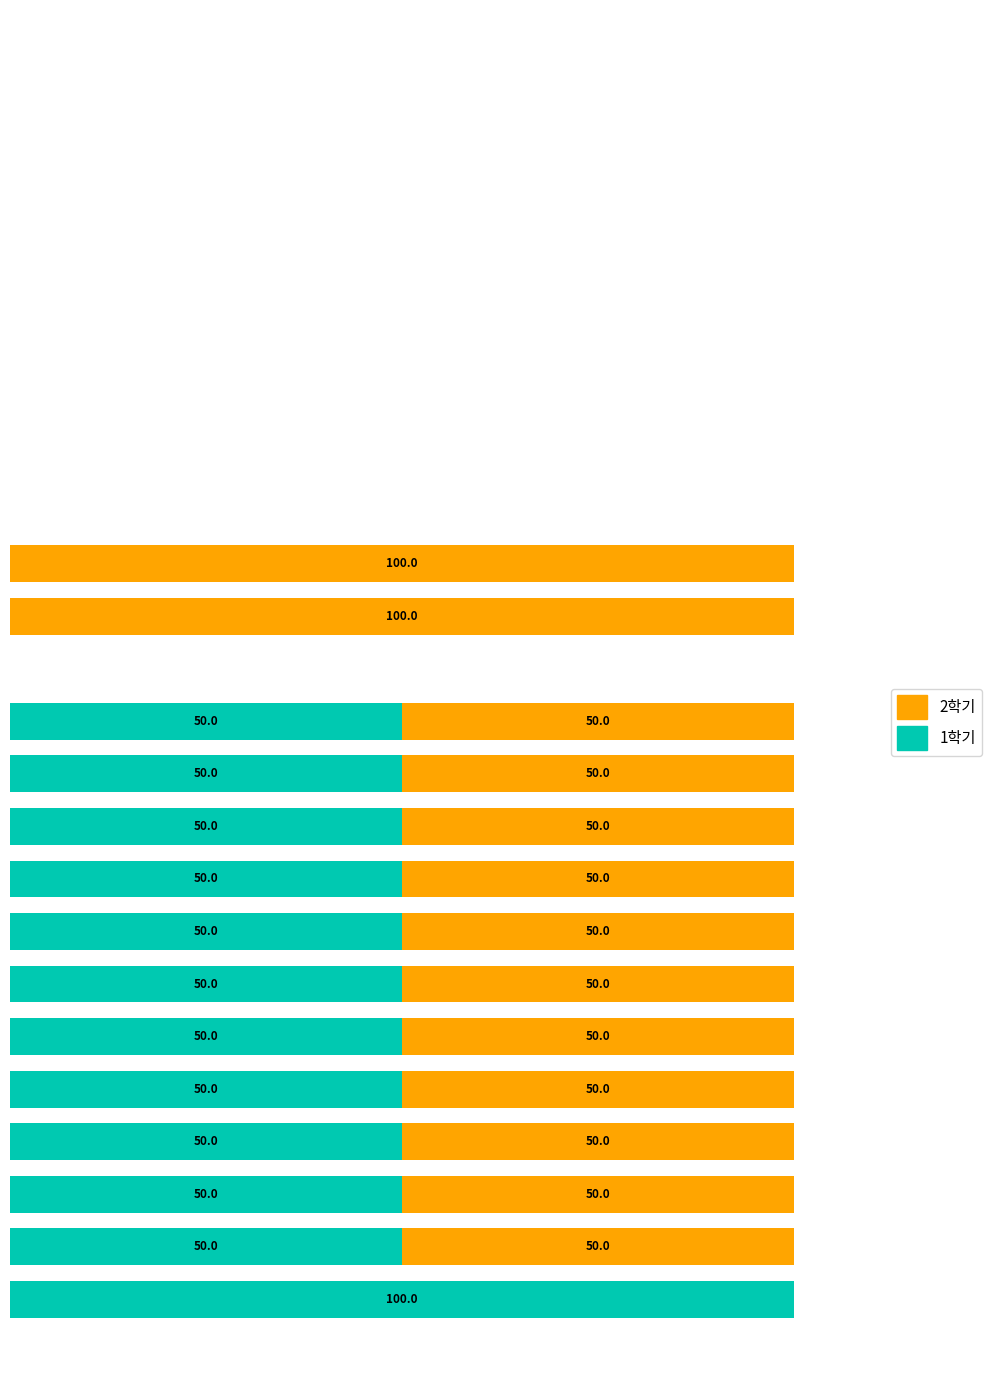

Reading left to right, list all the values displayed in this chart.

1학기: 100	50	50	50	50	50	50	50	50	50	50	50	0	0	0	0	0	0	0	0	0	0	0	0
2학기: 0	50	50	50	50	50	50	50	50	50	50	50	0	100	100	0	0	0	0	0	0	0	0	0